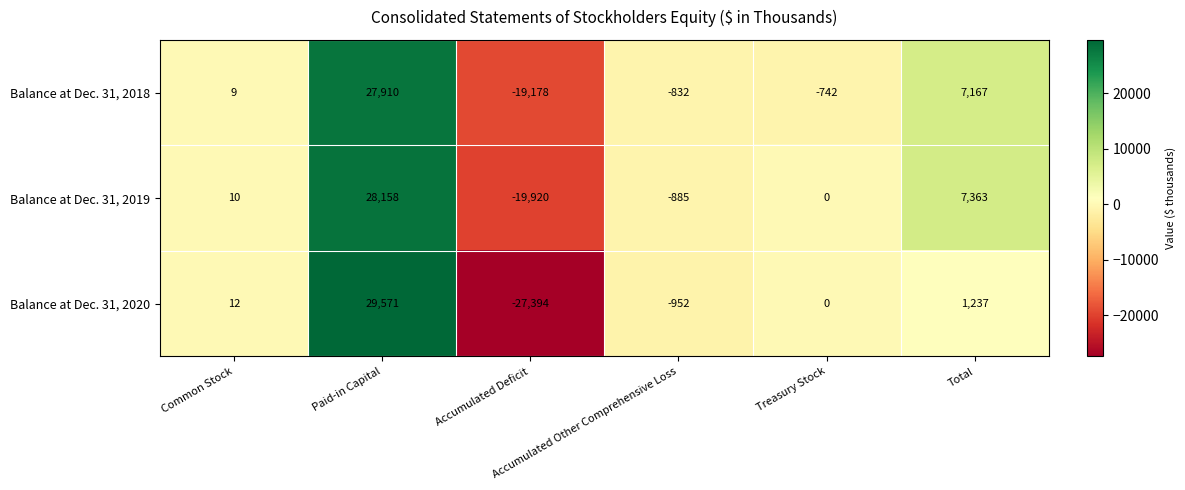

What is the sum of all Balance at Dec. 31, 2019 values?

14726